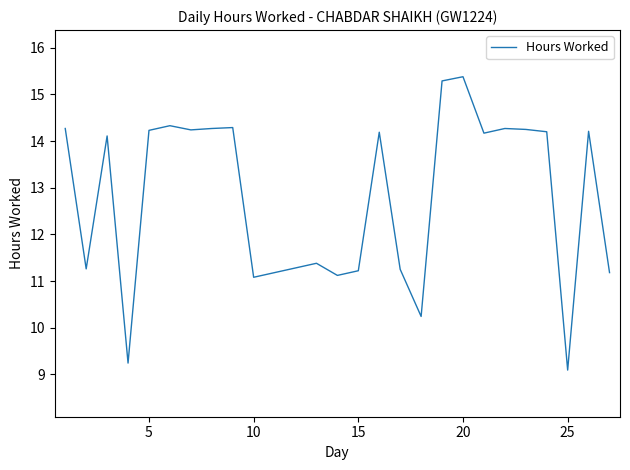

What is the greatest value displayed?

15.4